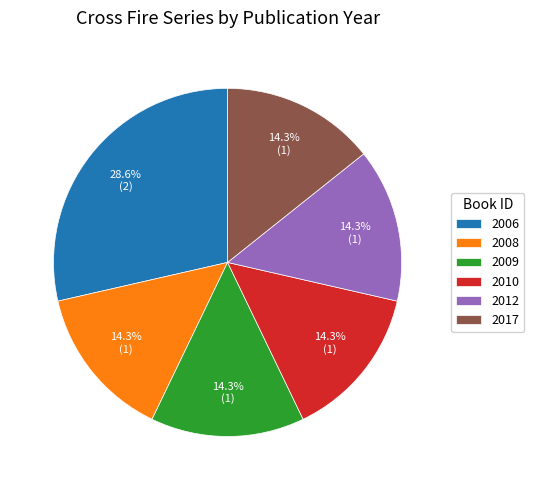

Is 2012 the majority of the pie?

No